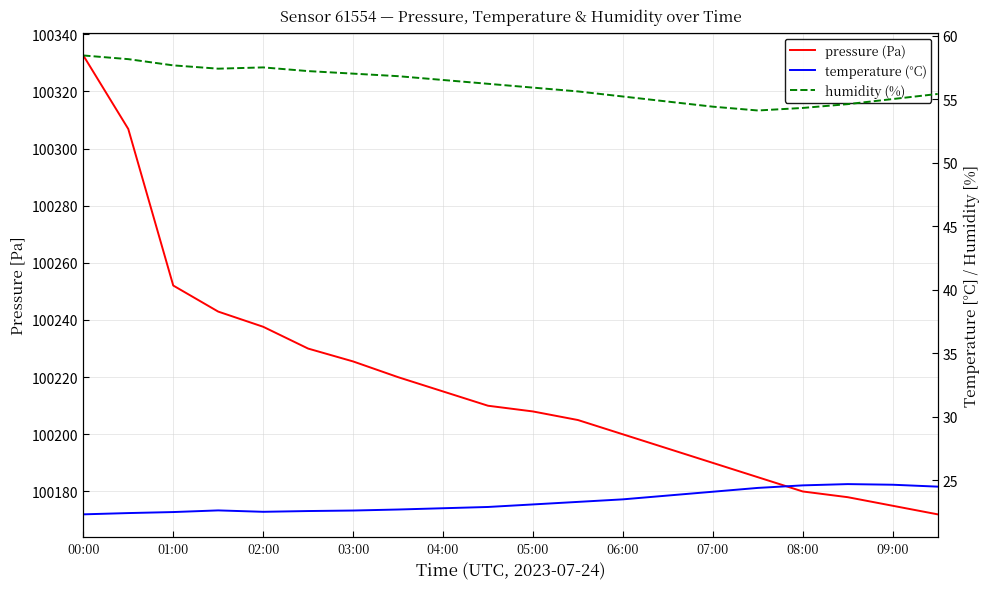

What is the average value of the humidity (%) series?

56.1